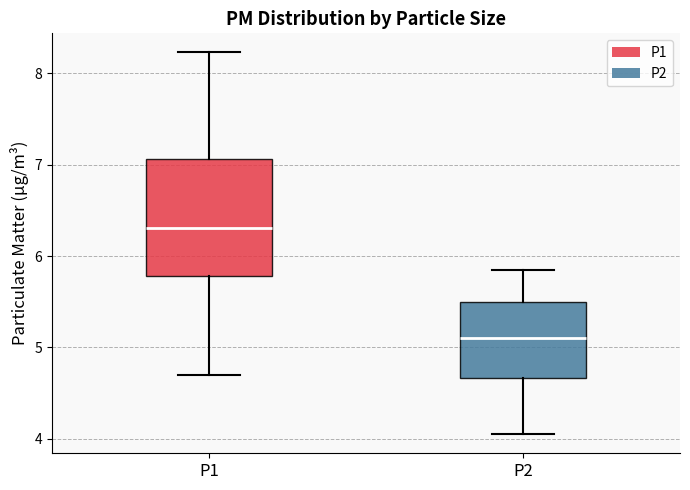

Comparing the boxes themselves (not the whiskers), which one is the tallest?

P1